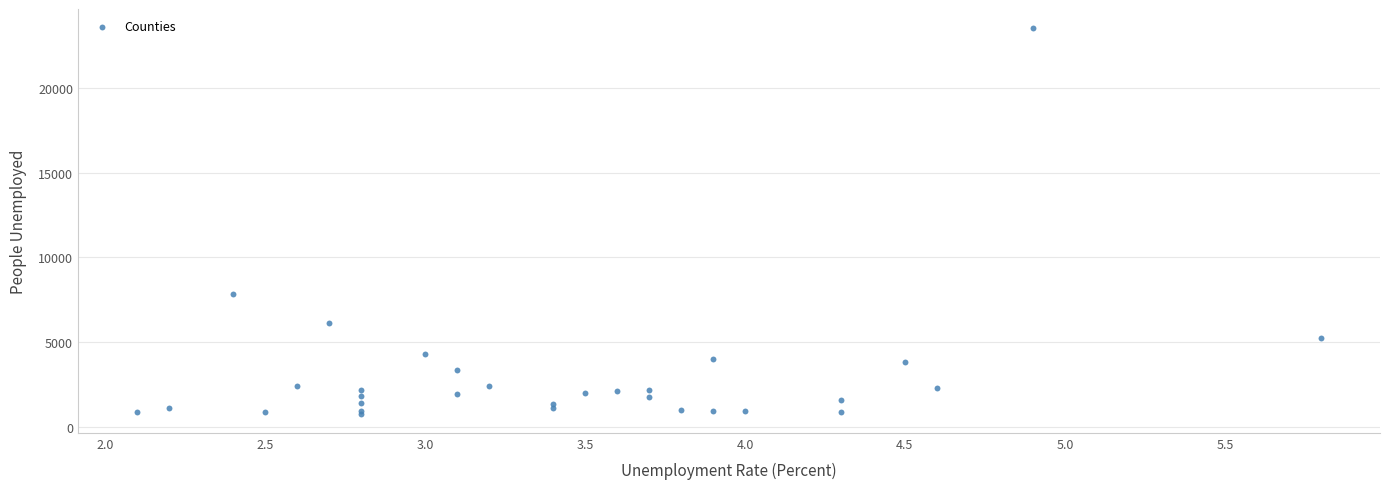

What Y value in the scatter plot is closest to 12154?

7814